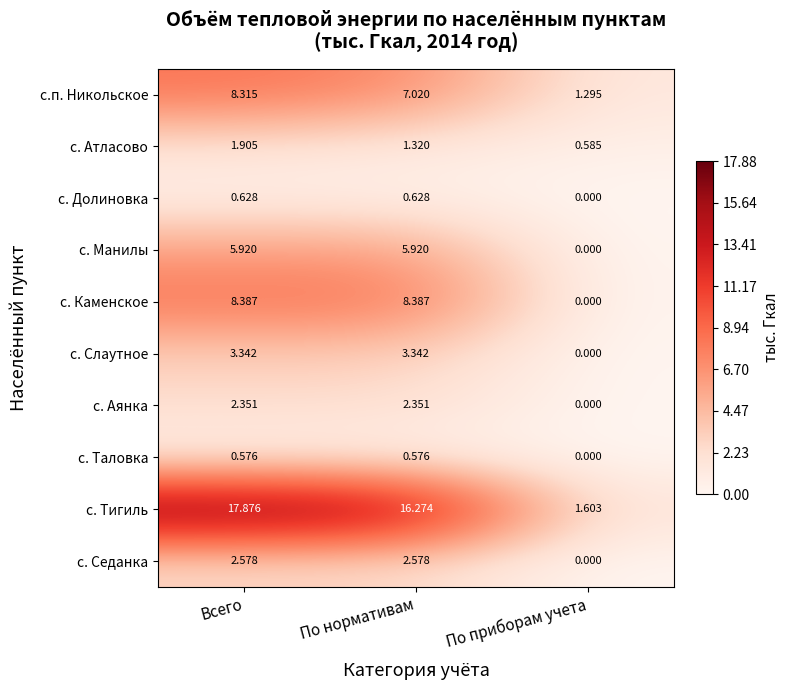

Which label corresponds to the smallest value in the chart?

По приборам учета